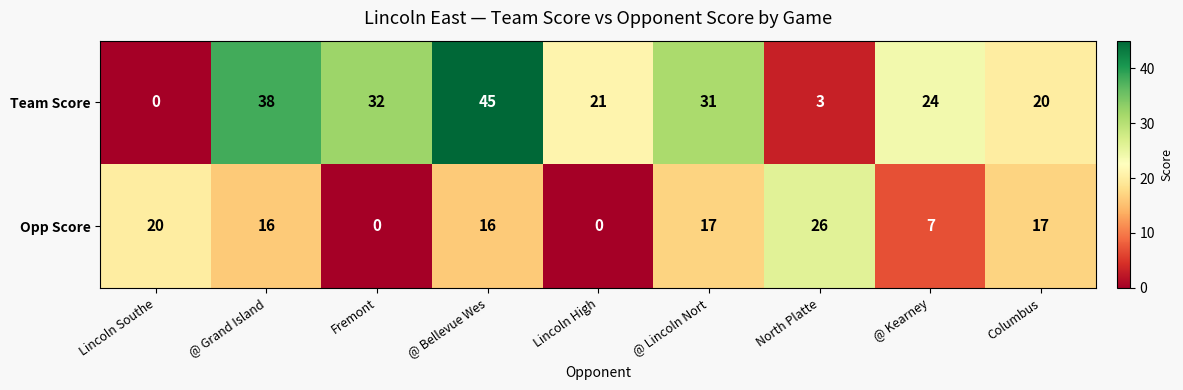

What is the spread (max minus min) of values at North Platte?

23